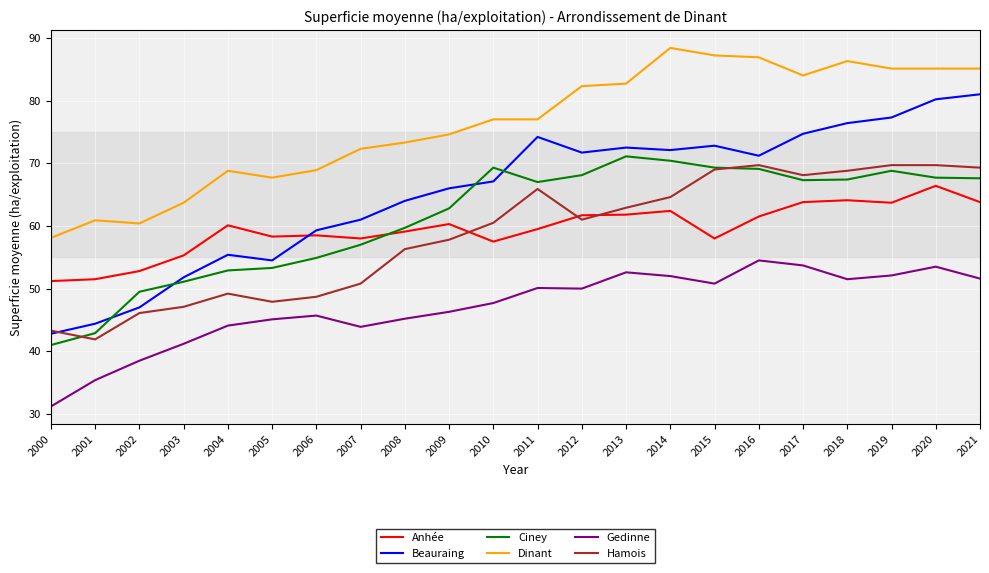

Does the chart have visible grid lines?

Yes